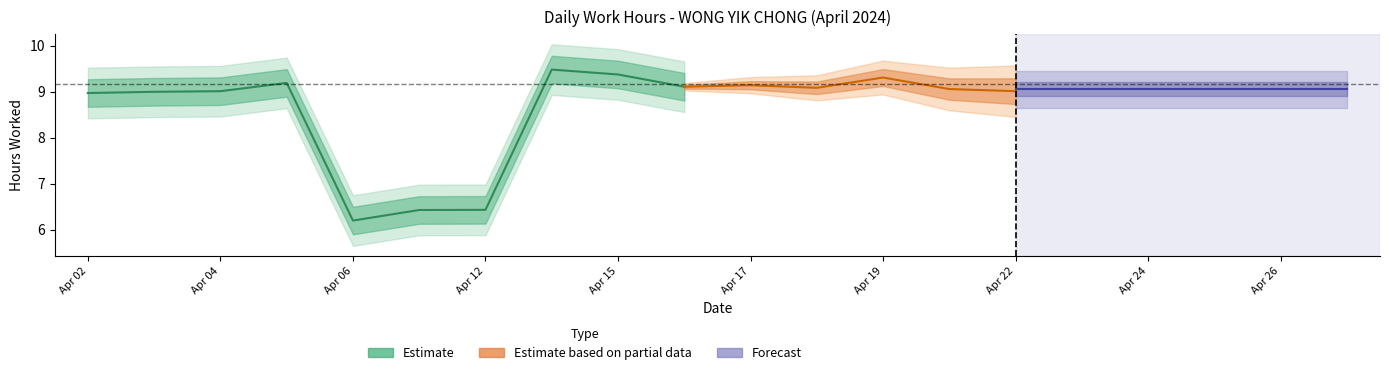

How many positive values are there?

19